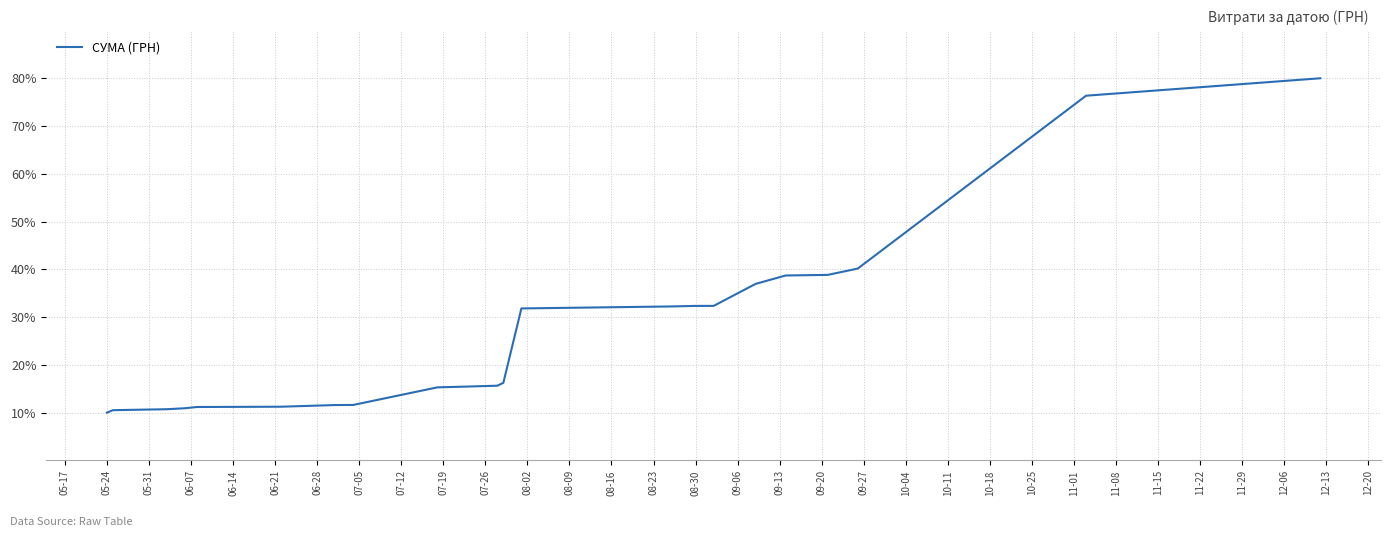

What is the greatest value displayed?

80.0